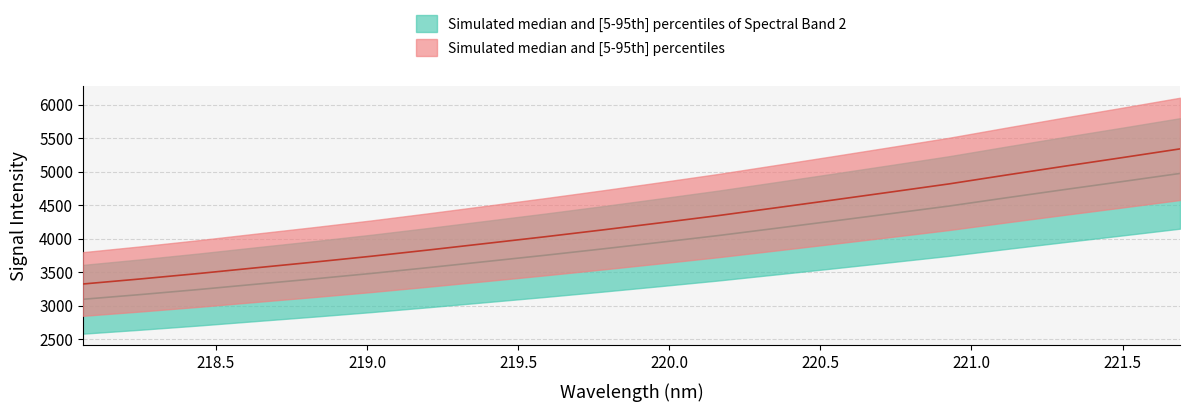

What is the difference between the maximum and minimum values?

1877.2